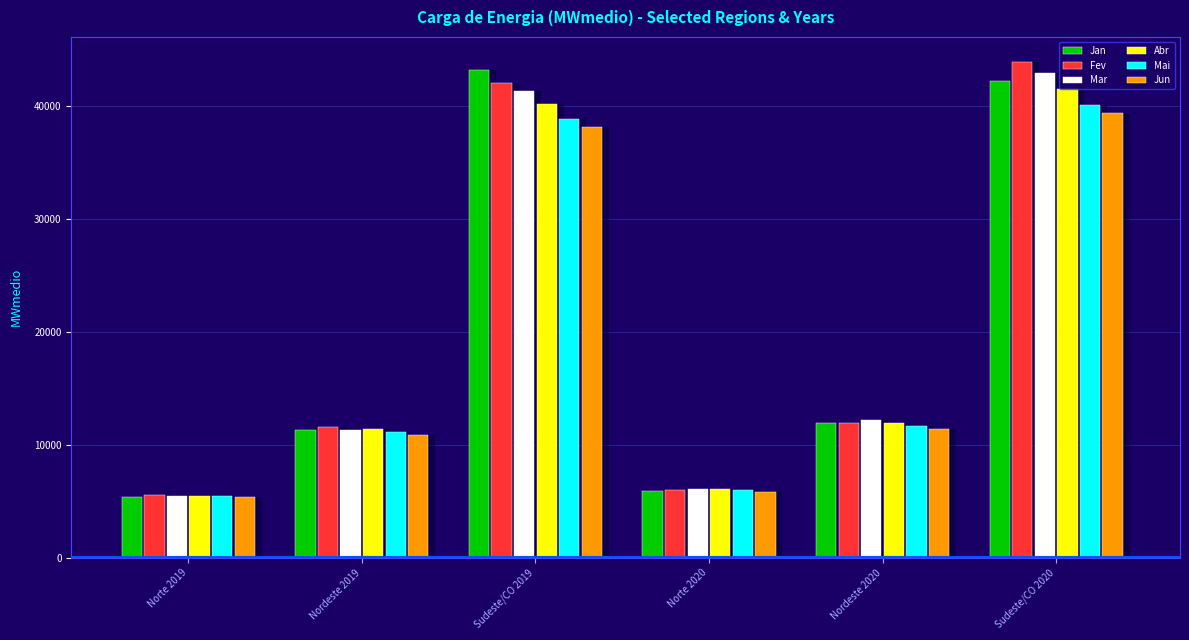

At how many categories does at least one series exceed 16654?

2